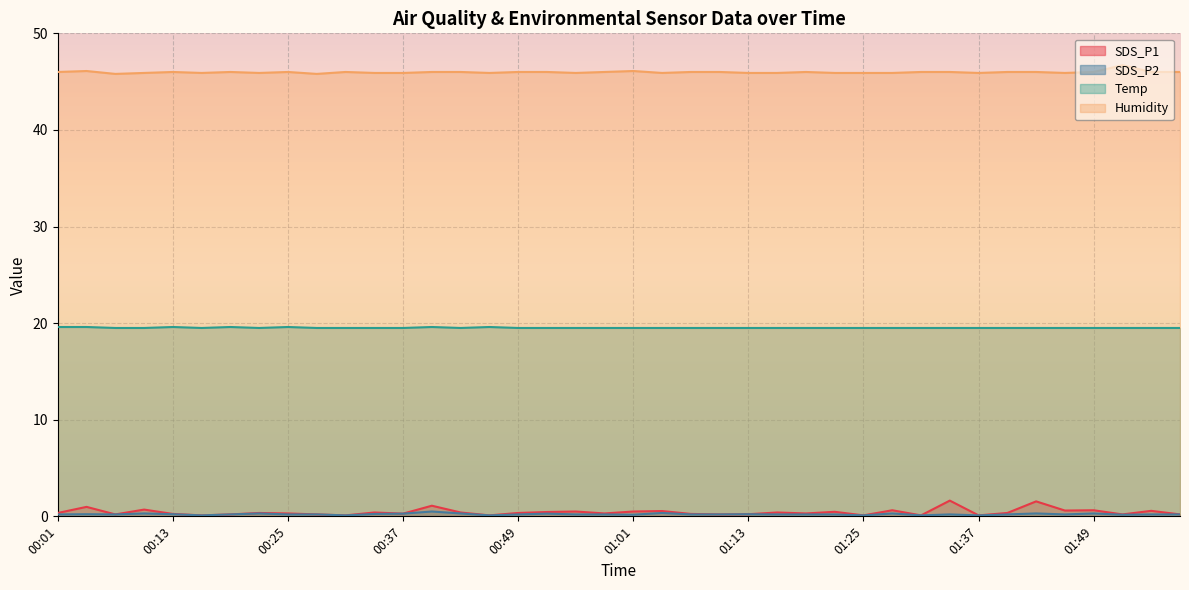

What position from the left is 00:25?

9